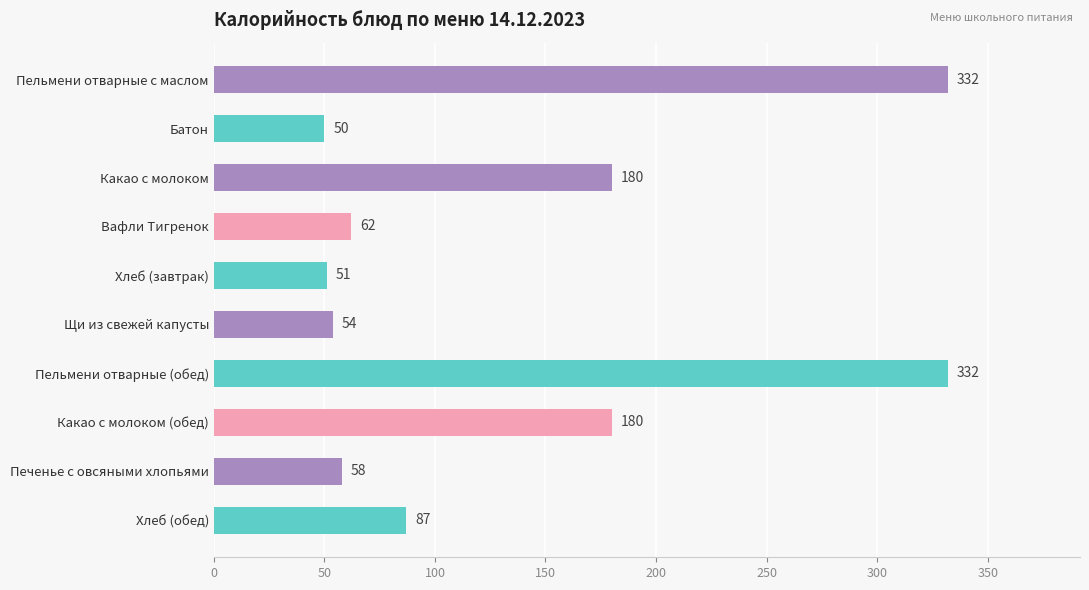

What is the greatest value displayed?

332